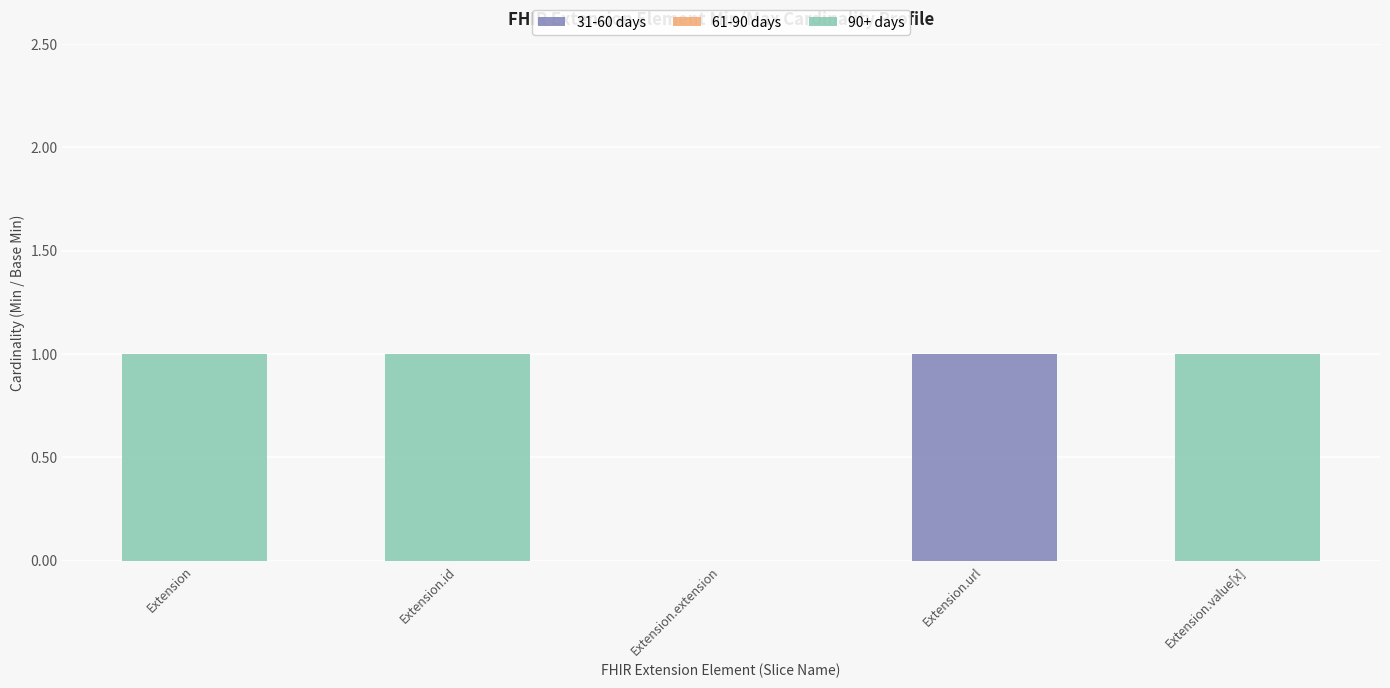

The value of 31-60 days at Extension.extension is 0. True or false?

True